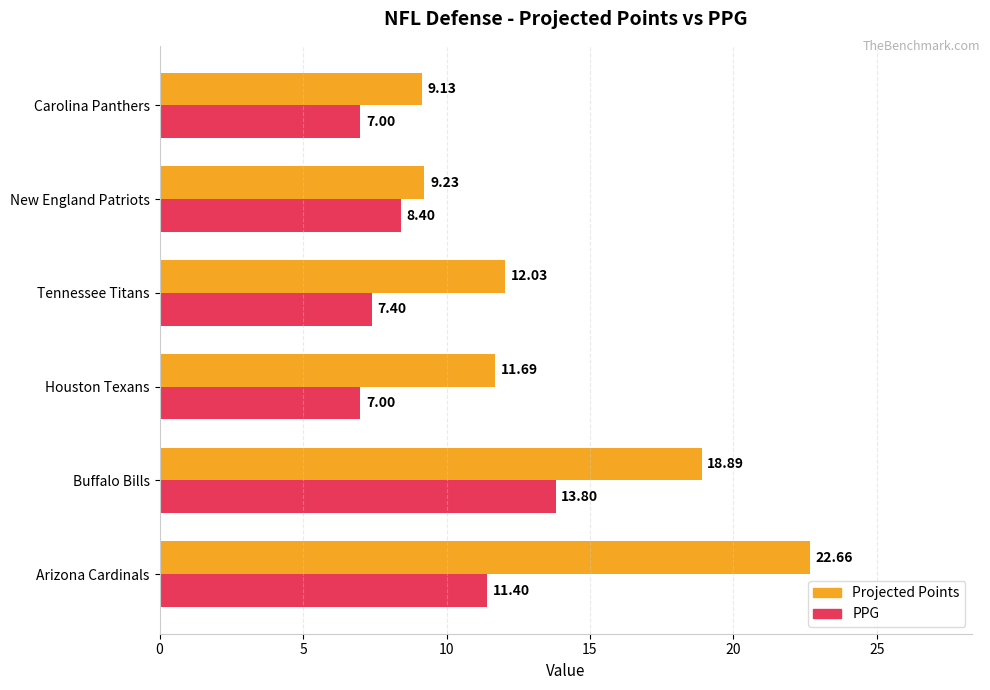

At how many categories does at least one series exceed 14?

2